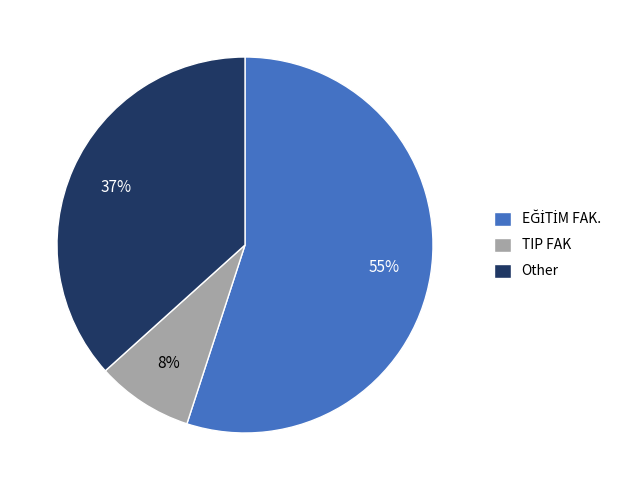

Is there any slice that represents more than half of the pie?

Yes